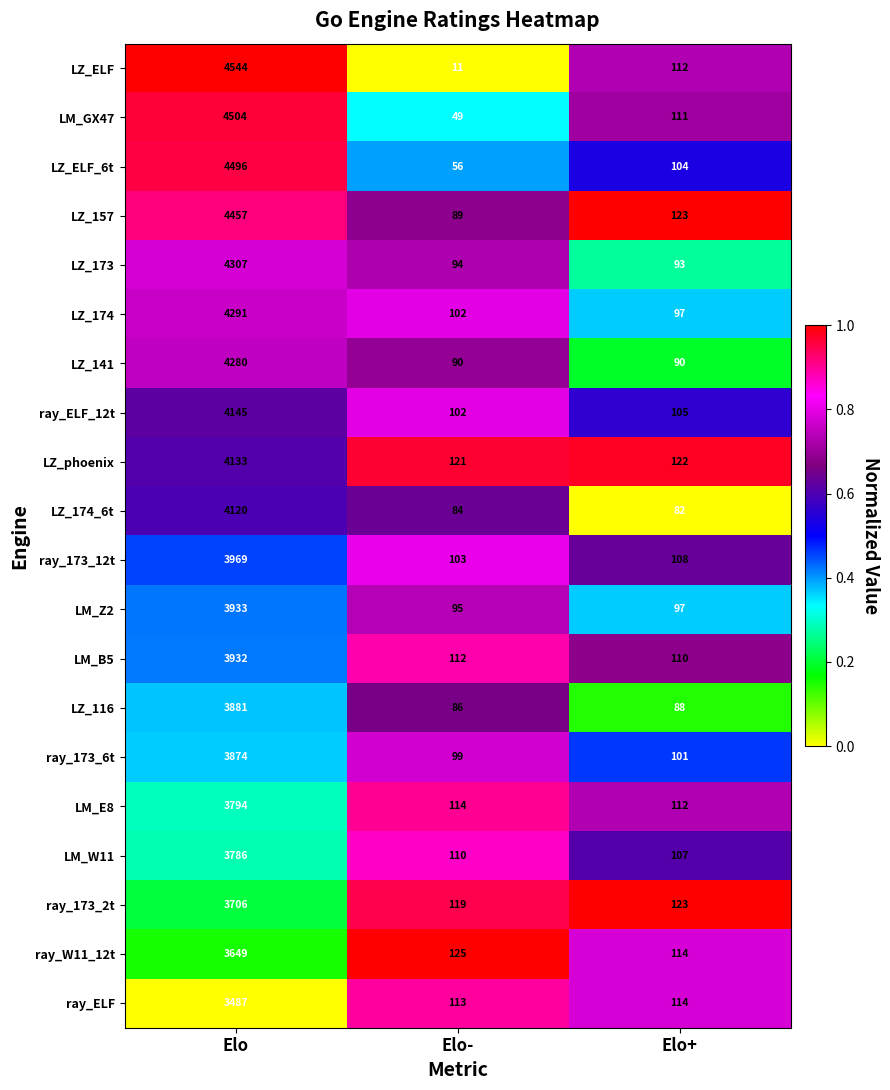

Which series has the widest spread of values?

LZ_ELF